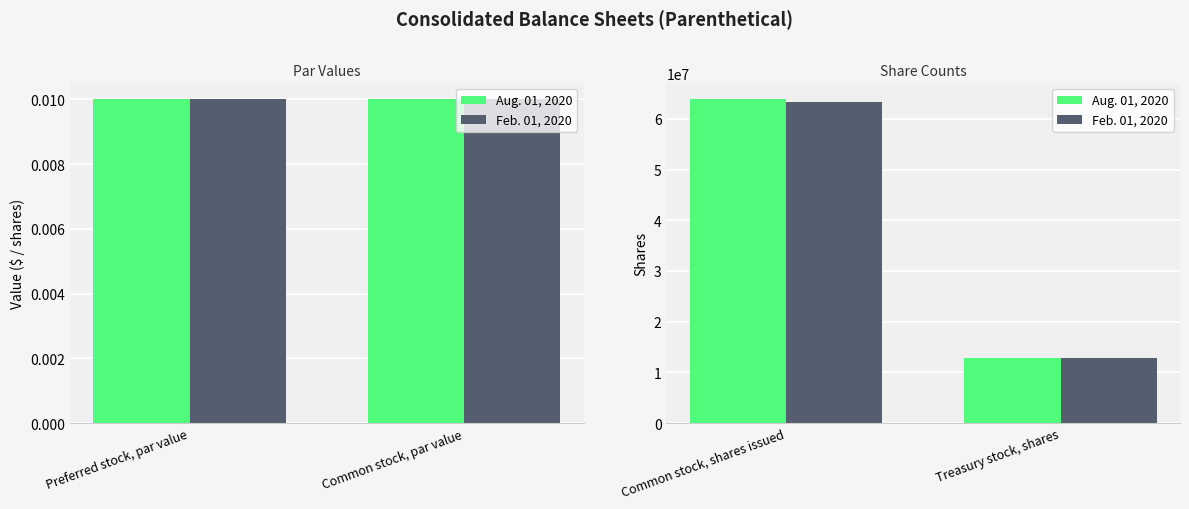

What is the average value of the Aug. 01, 2020 series?

38298334